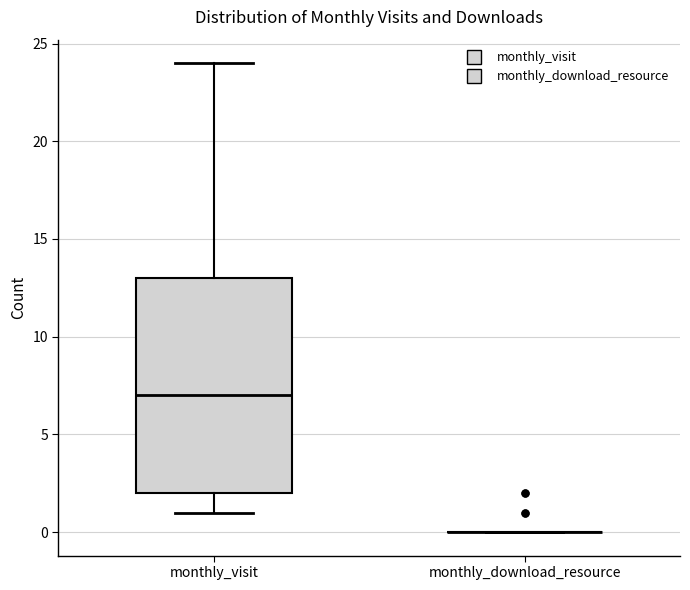

Reading left to right, transcribe this box plot: for each box, give where its median line is, the range the box spans, and where its two whiskers end, as read against the y-axis. The values are not printed on the chart, so give them approximately, as read against the axis.

monthly_visit: median 7, box 2 to 13, whiskers 1 to 24
monthly_download_resource: box collapsed to a line at 0, whiskers 0 to 0